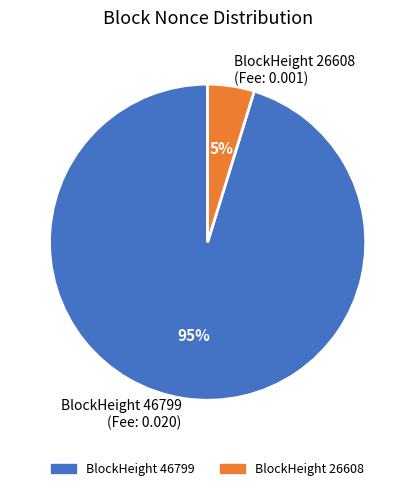

To the nearest percent, what is the difference between the BlockHeight 46799 (Fee: 0.020) and BlockHeight 26608 (Fee: 0.001) slice percentages?

90%